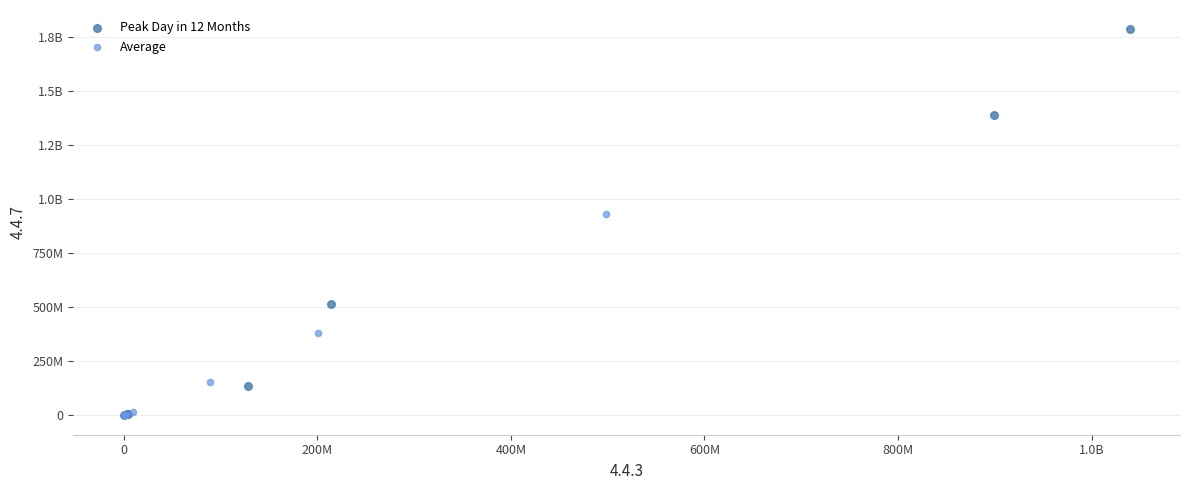

What are all the series names shown in the legend?

Peak Day in 12 Months, Average